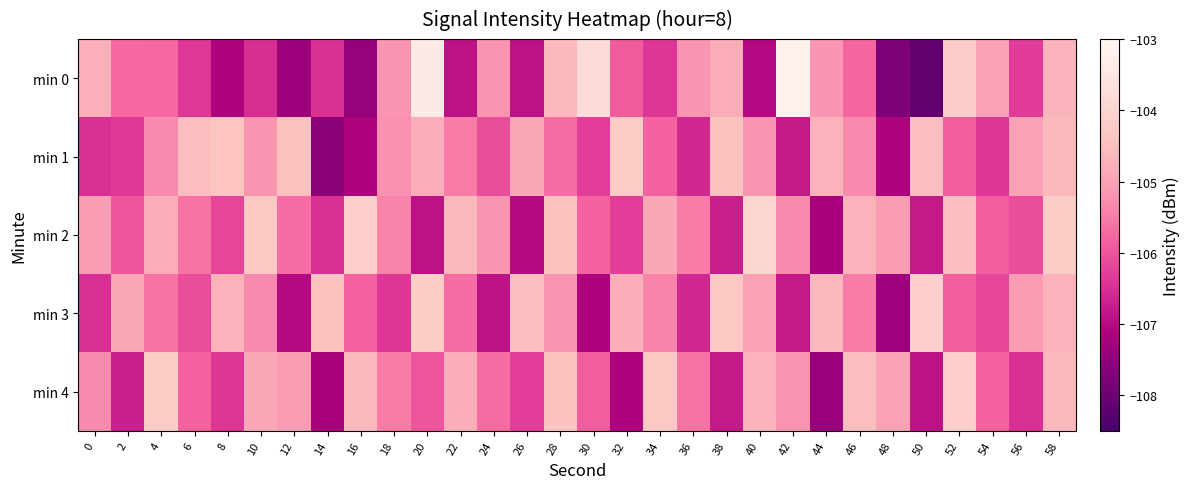

Which has a higher value, 2 or 20?

20